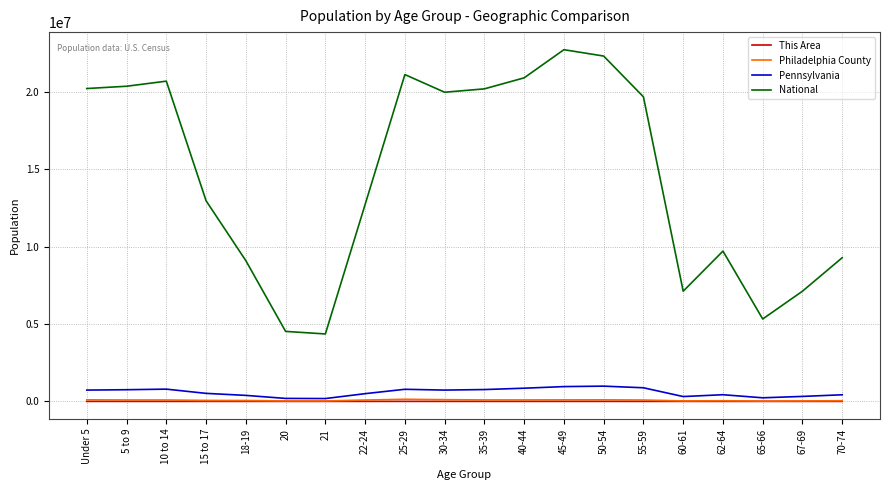

What is the highest value of the Philadelphia County series?

135610